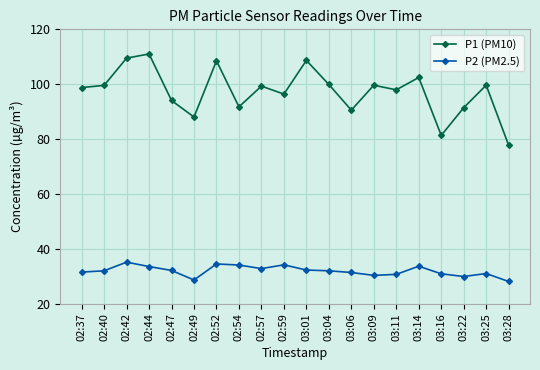

True or false: P1 (PM10) and P2 (PM2.5) cross at least once.

False